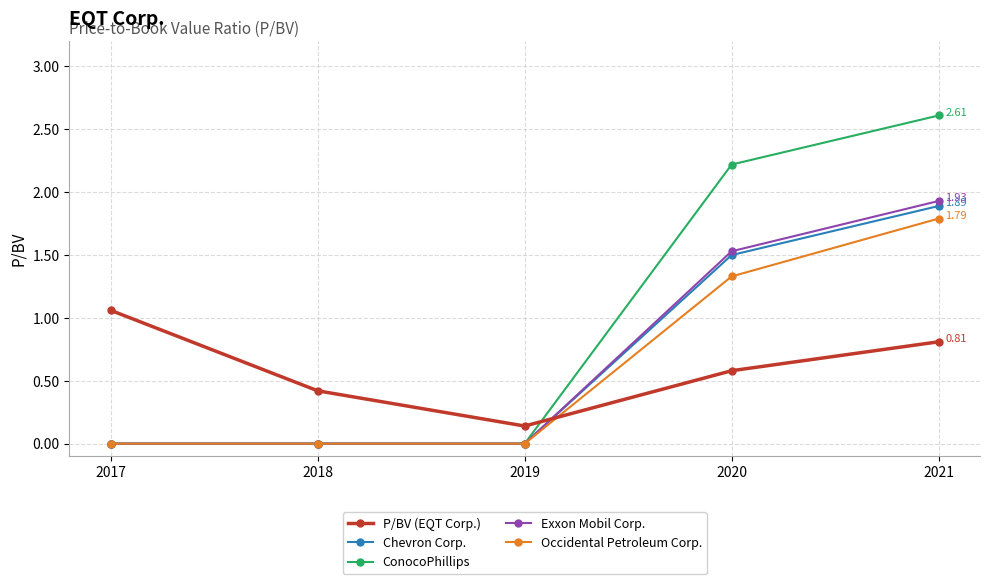

Does the chart display data point markers on the line(s)?

Yes